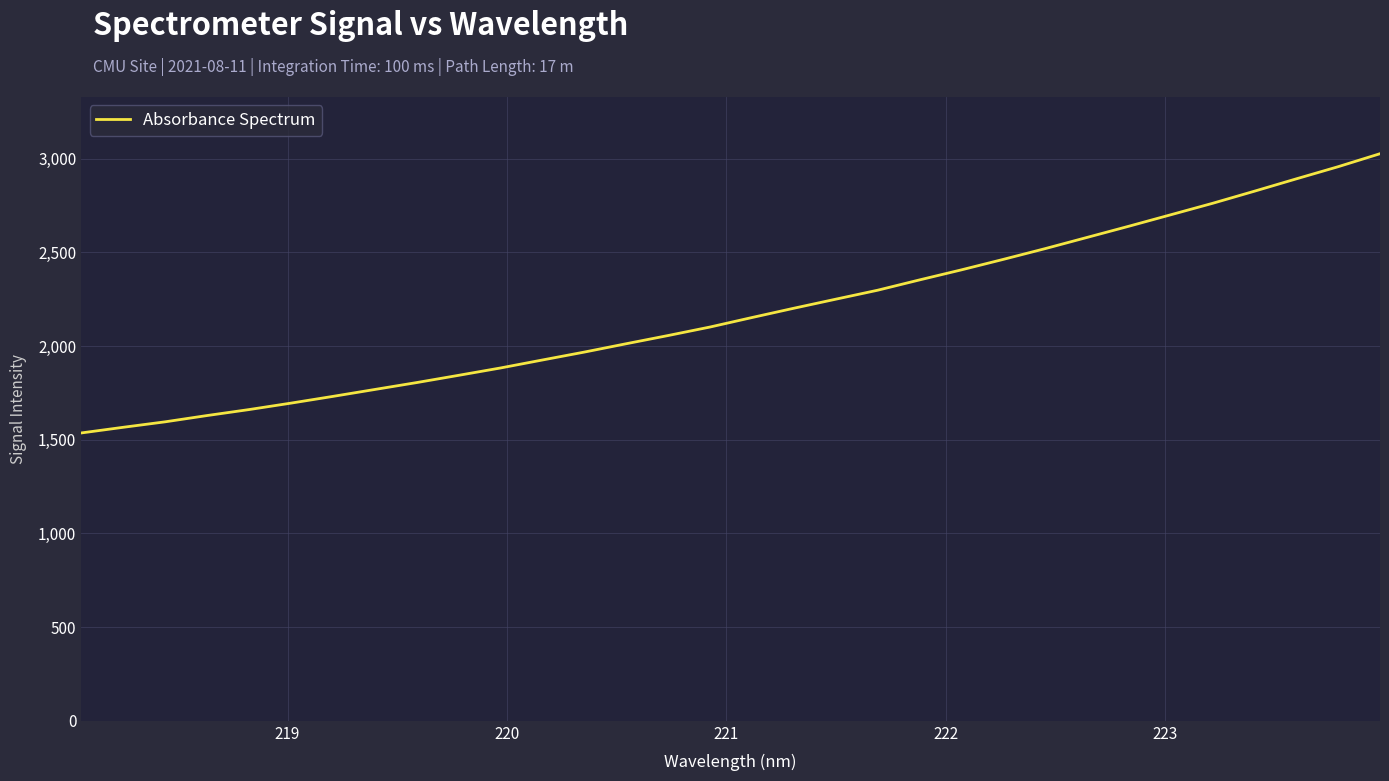

True or false: there are more than 0 points higher than both neighbors.

False